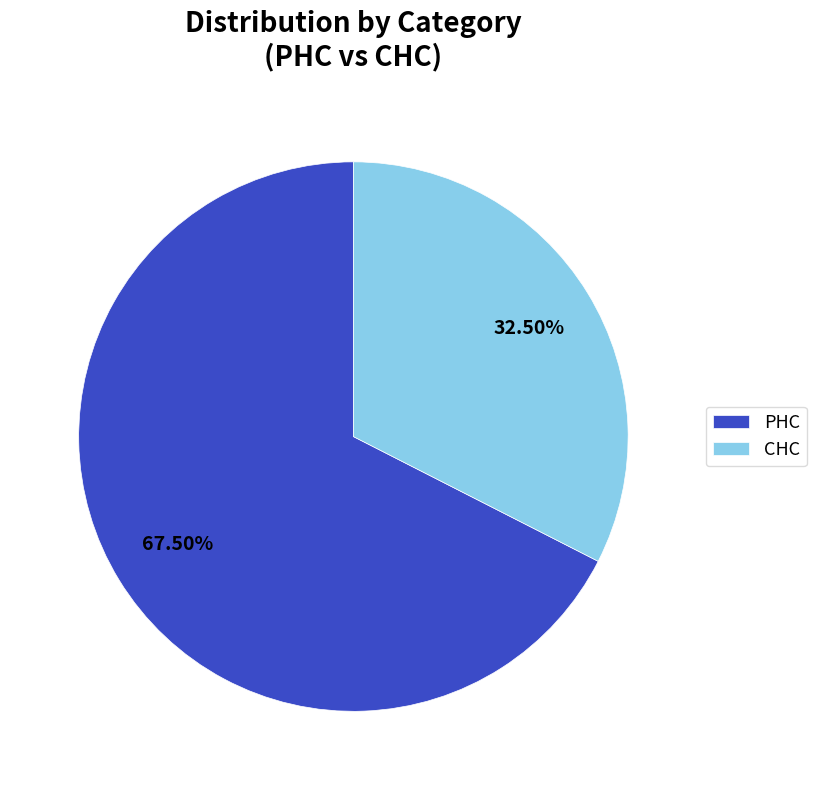

Combined, what portion of the pie is CHC and PHC?

100.0%